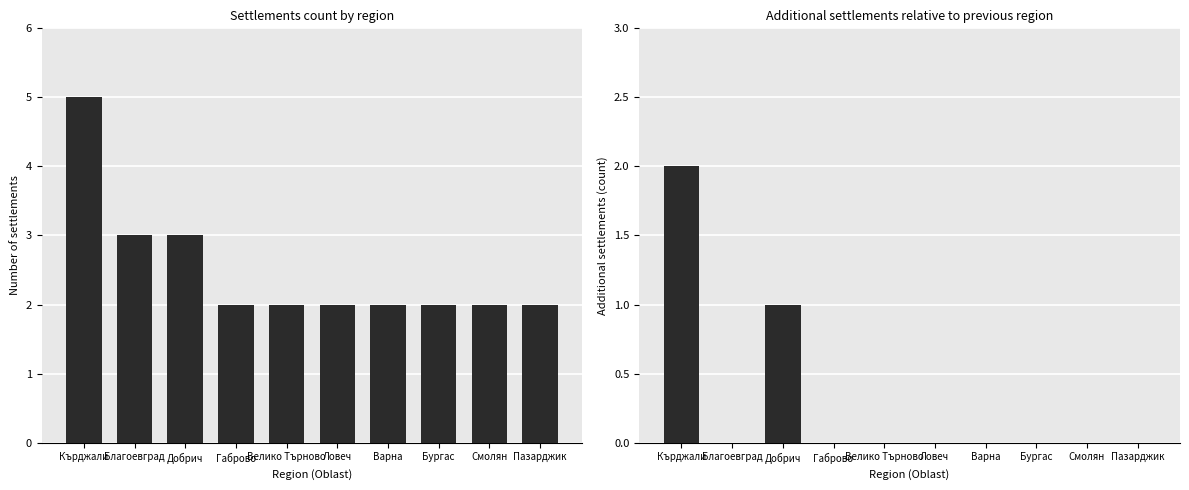

How many values in Additional settlements vs previous region are above zero?

2